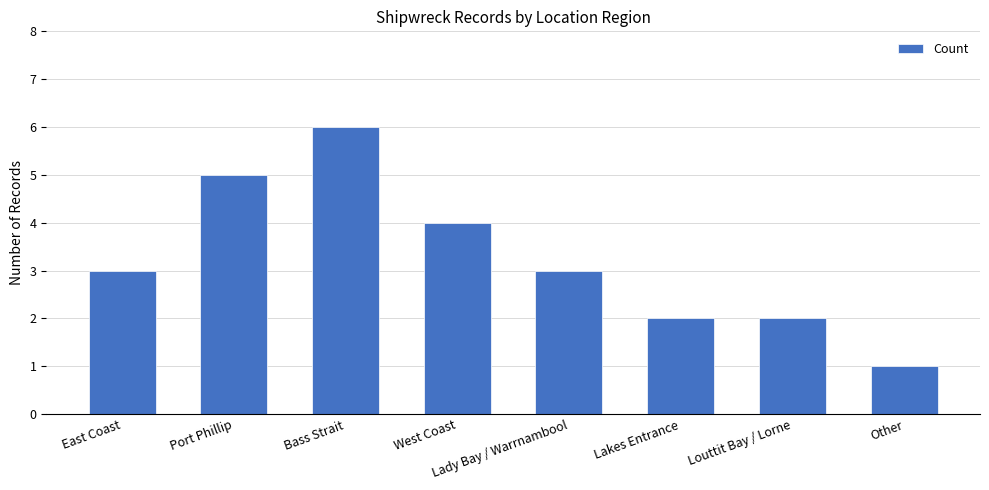

Count the number of categories in the chart.

8